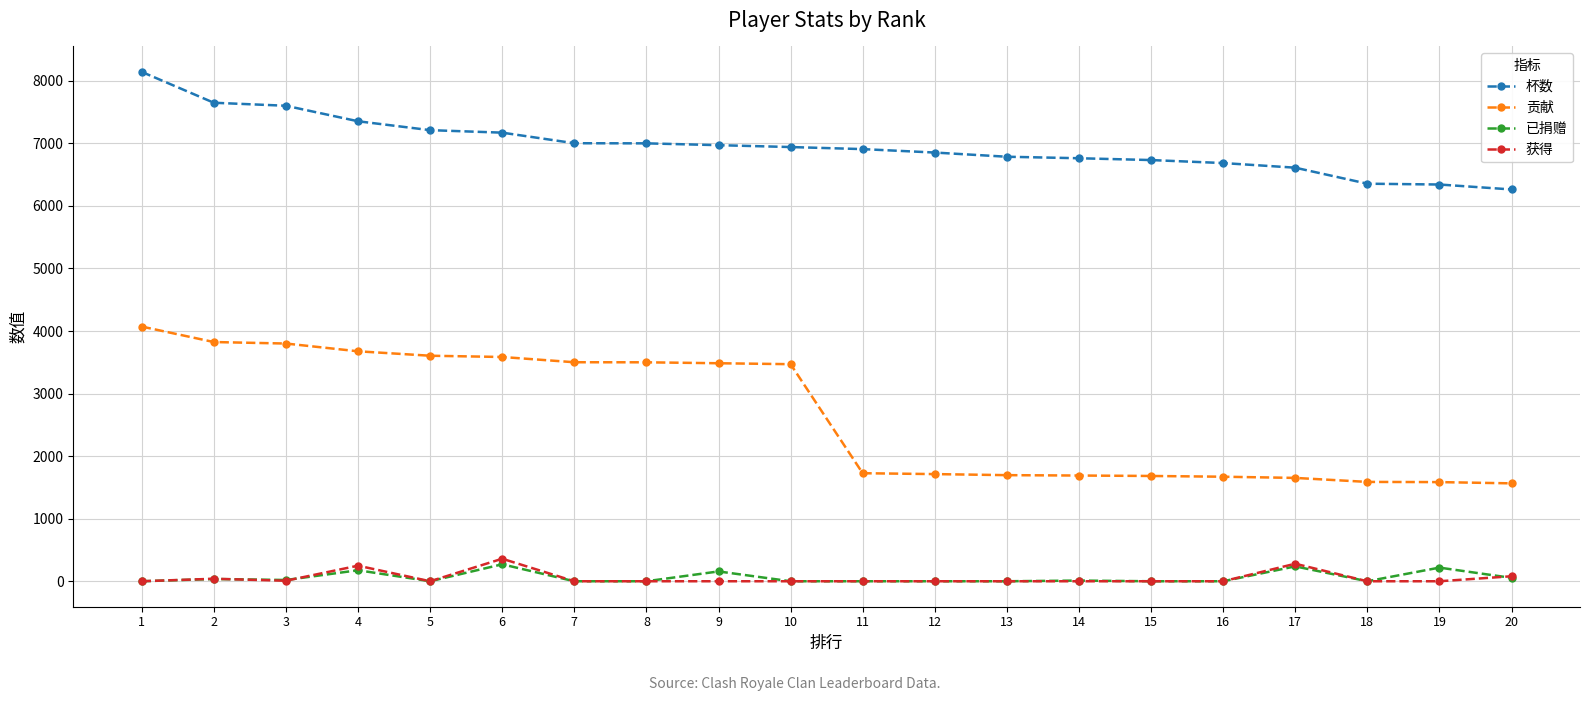

Which series has the largest range (max minus min)?

贡献